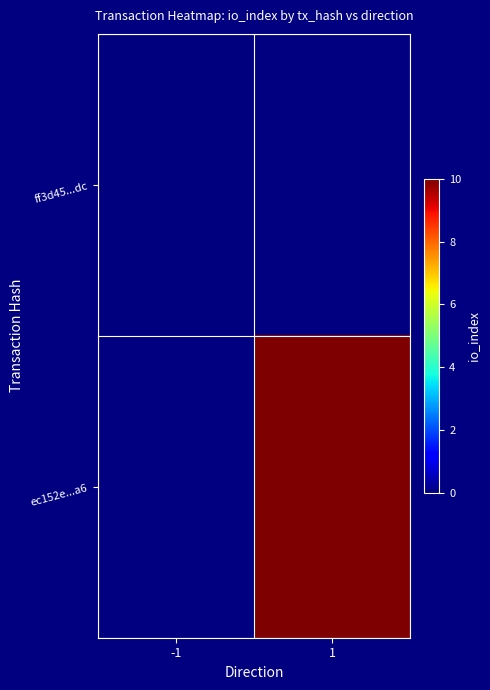

How many distinct data groups are displayed?

2